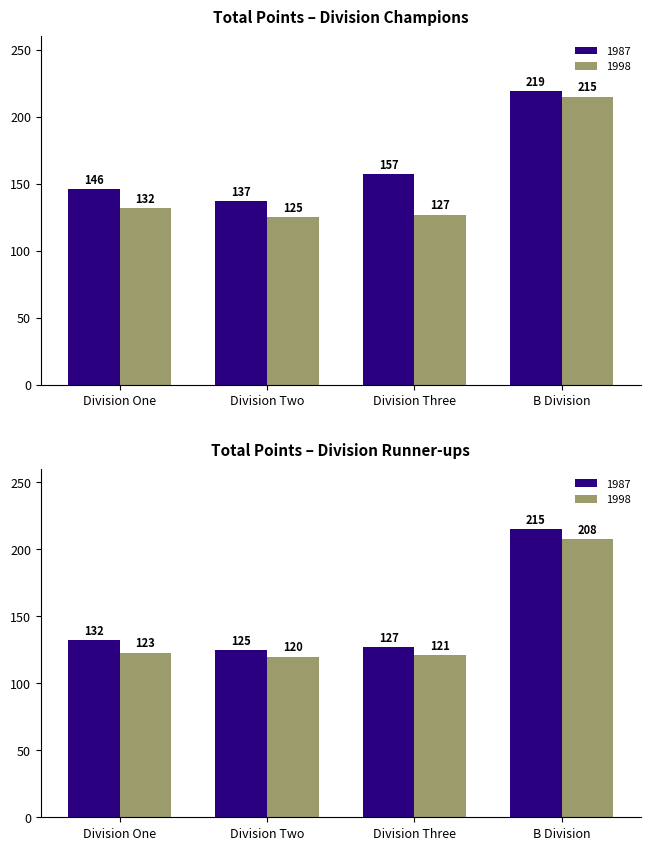

Is it true that 1998 equals 127 at Division Three?

True